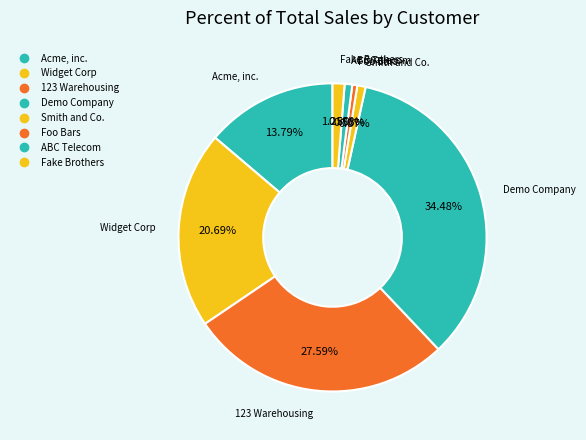

Do Widget Corp and ABC Telecom together represent more than half of the pie?

No